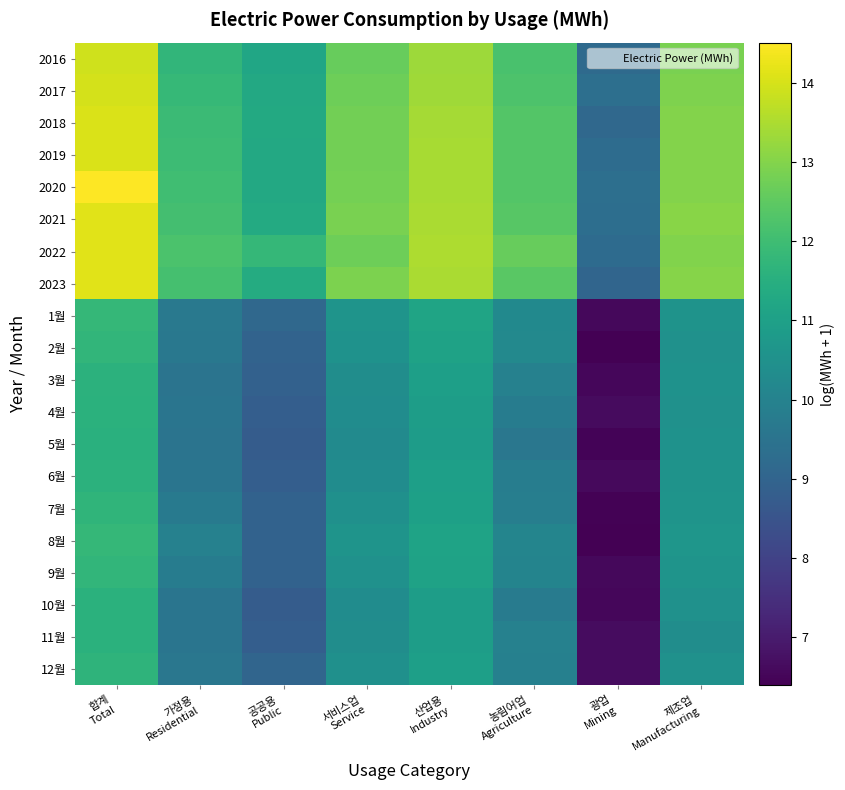

How many categories are shown in the chart?

8